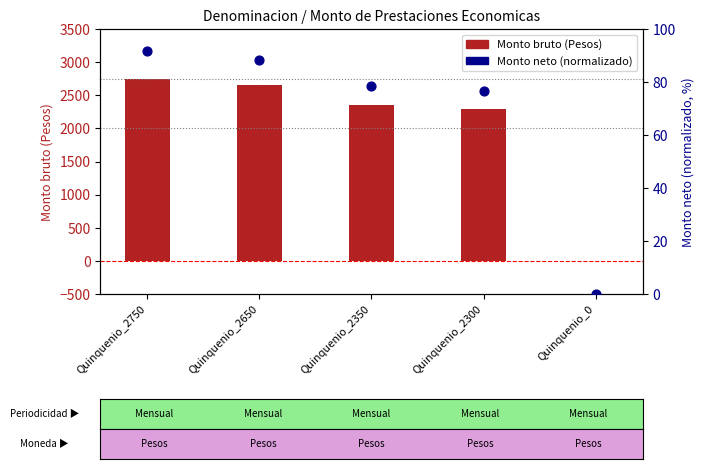

Is the value of Monto neto (normalizado) at Quinquenio_0 greater than the value of Monto bruto (Pesos) at Quinquenio_2750?

No